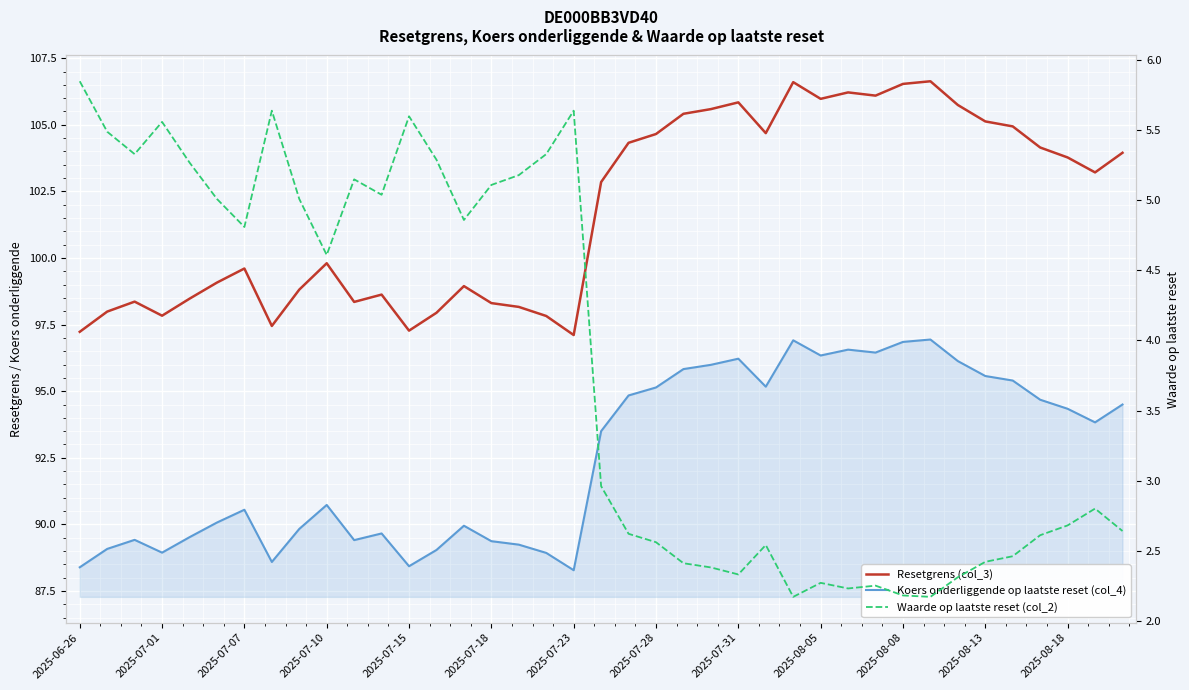

How many data points does each series have?

39